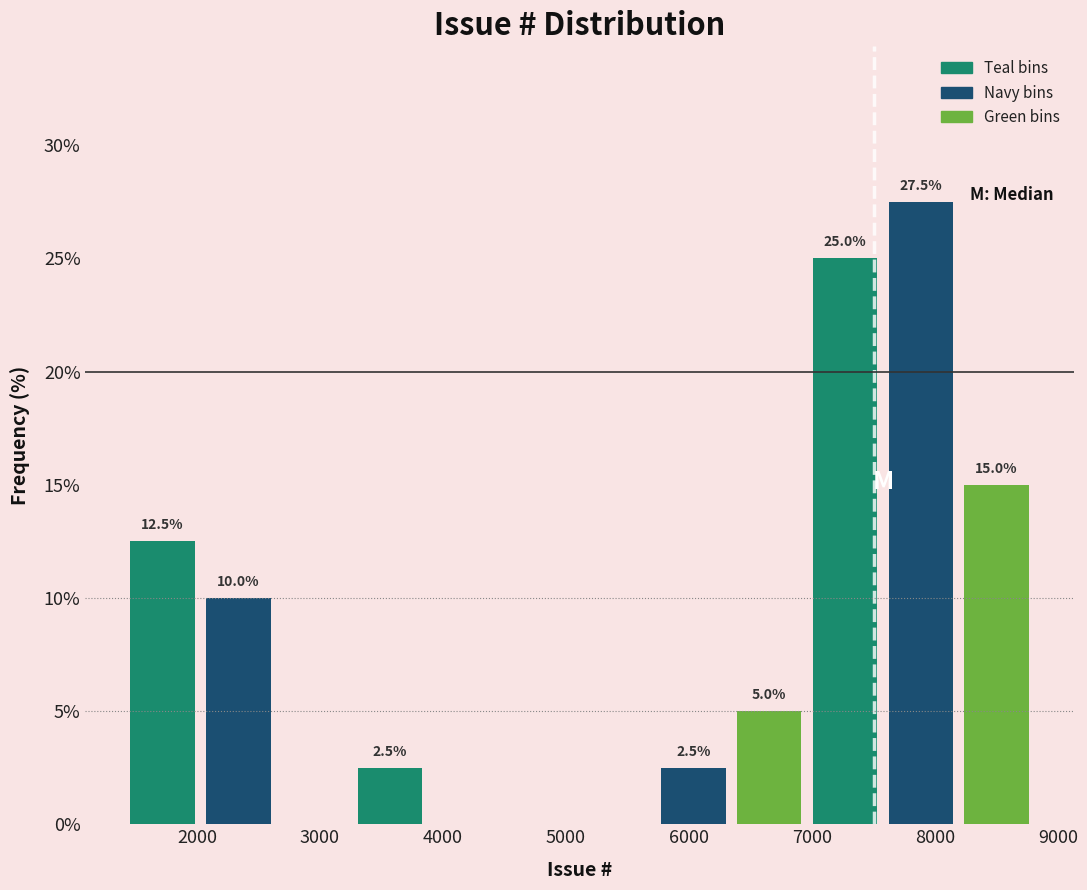

Over which range of the x-axis is the bar tallest?

7600 to 8200